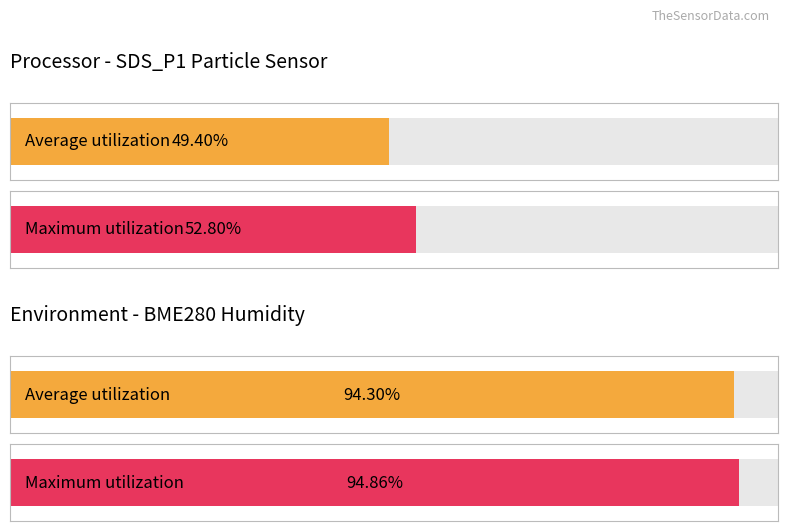

True or false: SDS_P2 has a value of 37.1 at 00:11.

False